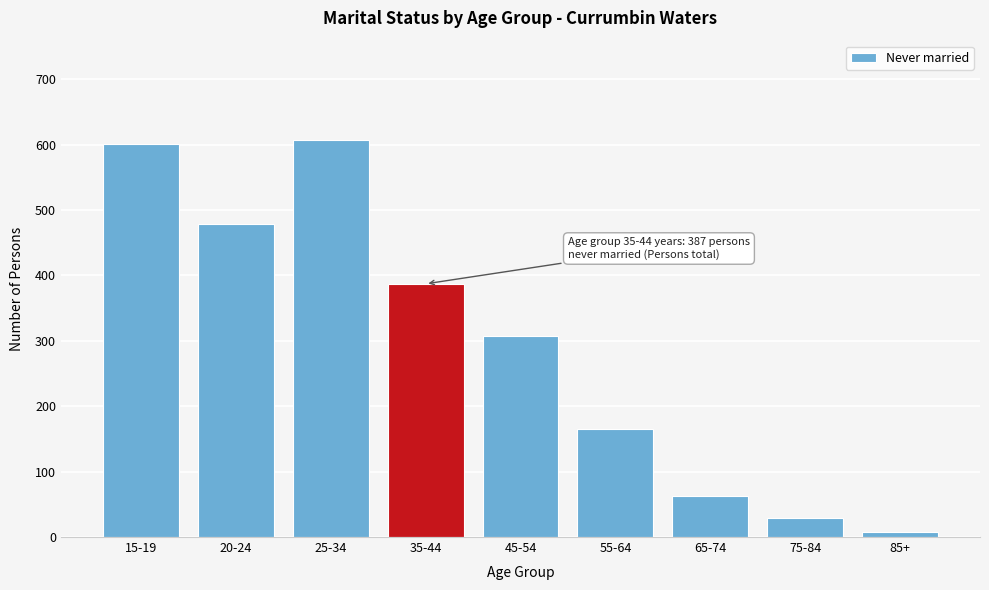

Reading right to left, list all the values displayed in this chart.

7	29	63	165	307	387	607	478	601